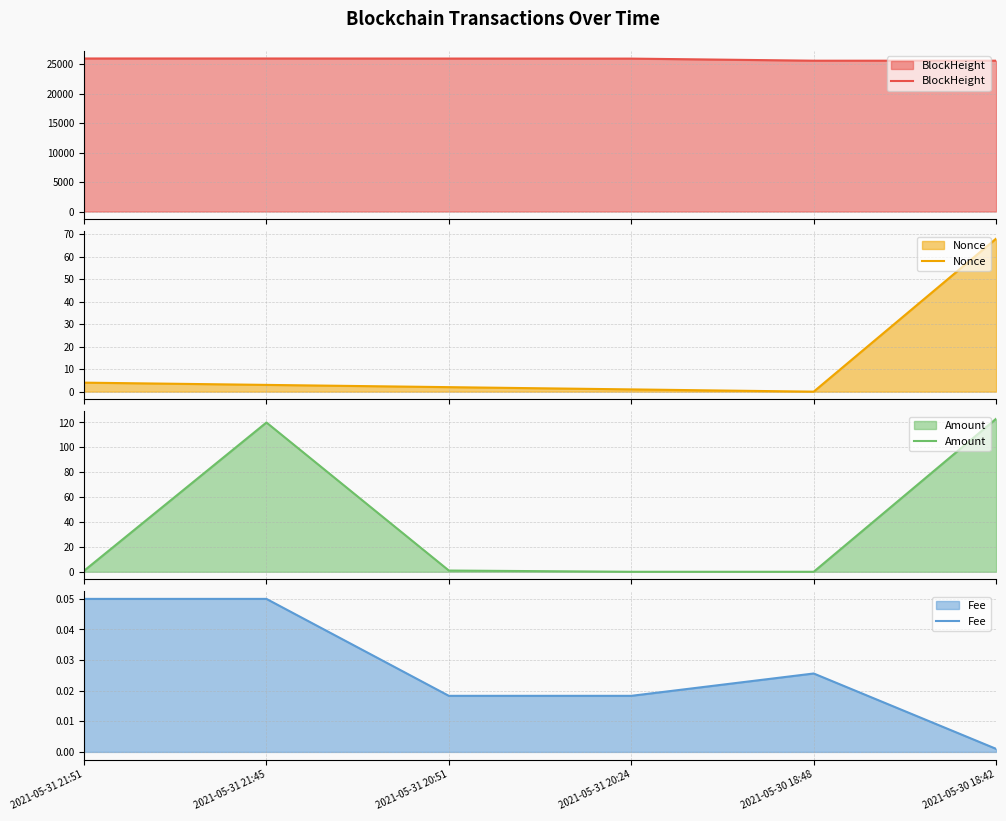

What is the label of the 3rd point from the right?

2021-05-31 20:24